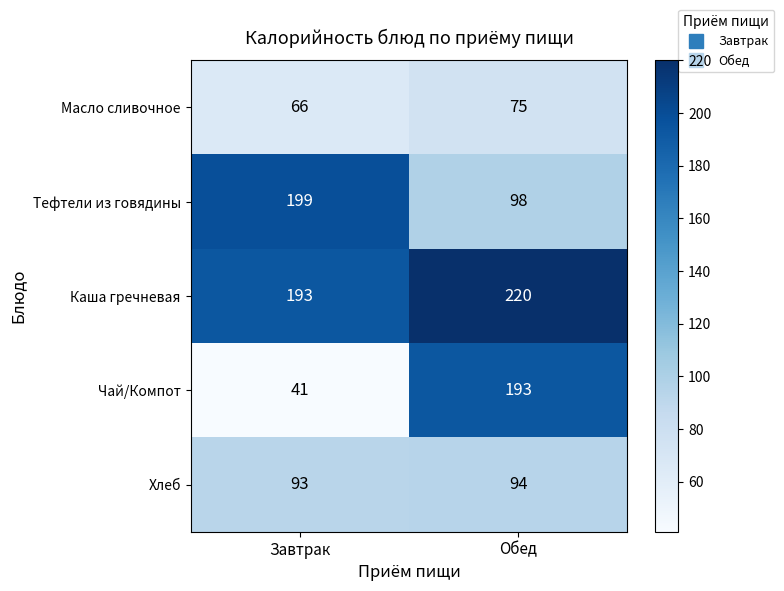

Where is Тефтели из говядины nearest to the value 148?

Обед